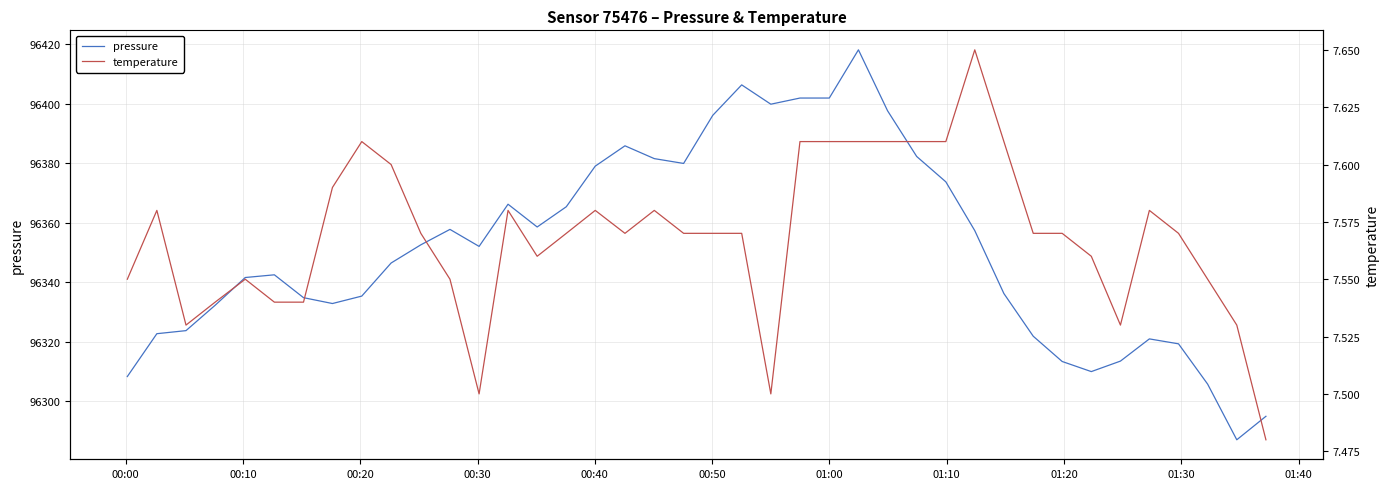

True or false: temperature and pressure intersect in this chart.

False